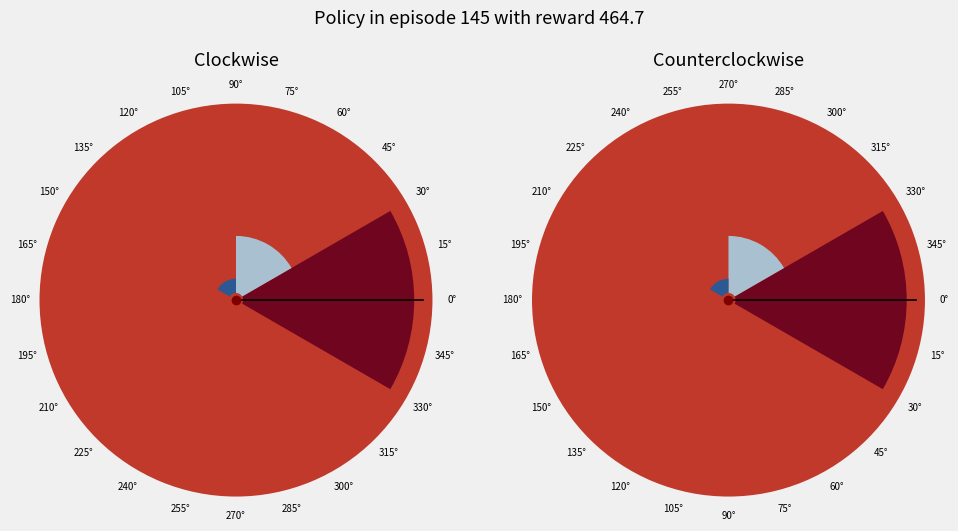

To the nearest percent, what is the average slice percentage?

17%